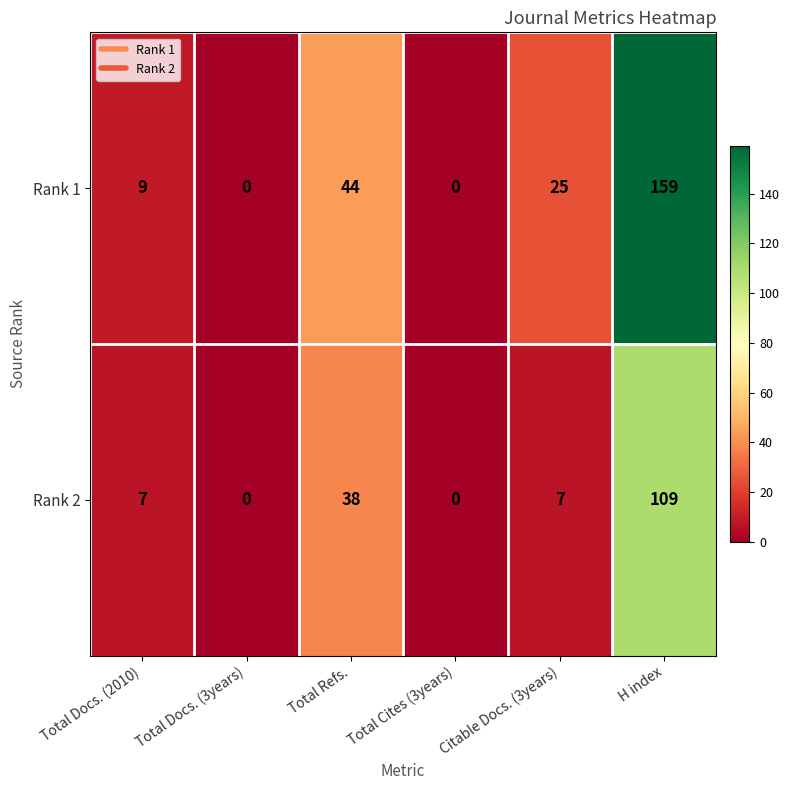

At which category does the chart reach its peak across all series?

H index